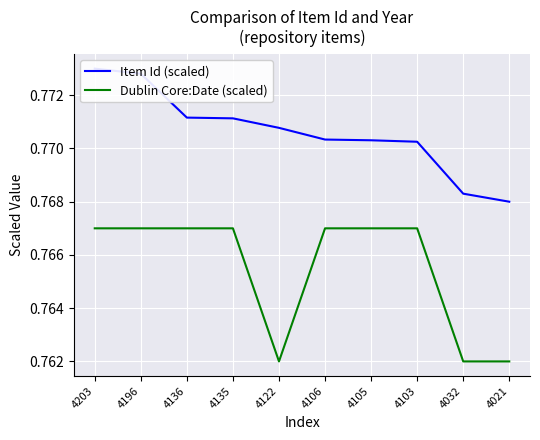

Is it true that Dublin Core:Date (scaled) equals 0.8 at 4032?

True